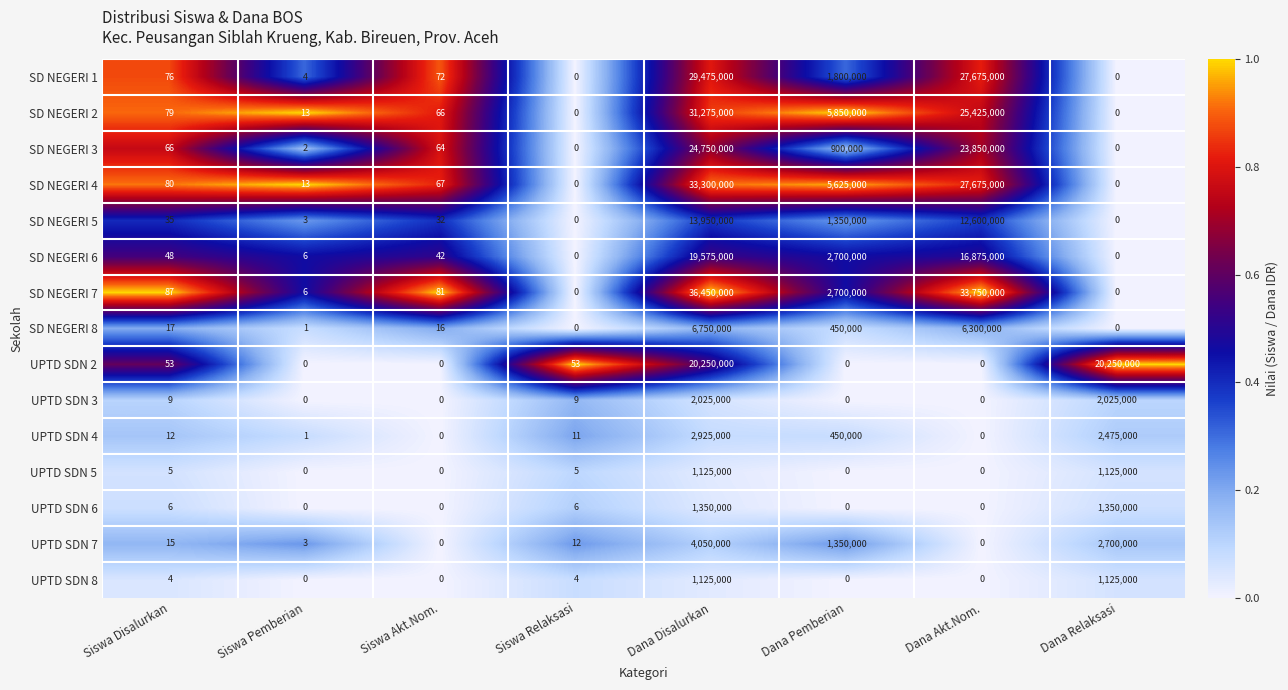

Which series changed the most between Siswa Pemberian and Dana Relaksasi?

UPTD SDN 2